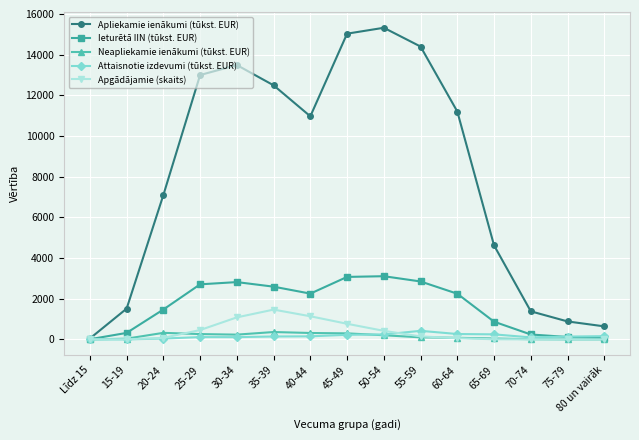

What is the label of the 10th point from the right?

35-39